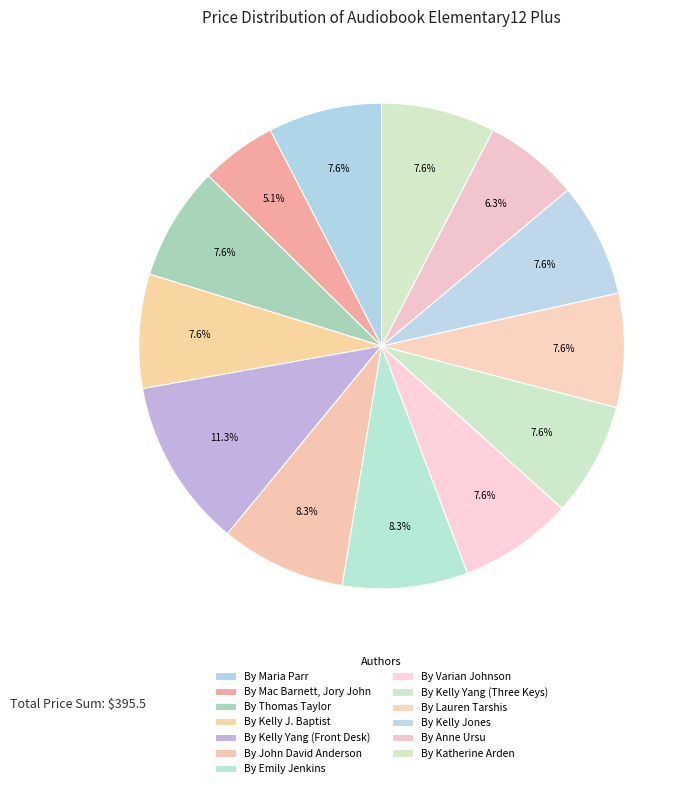

Does By Maria Parr represent more than half of the total?

No